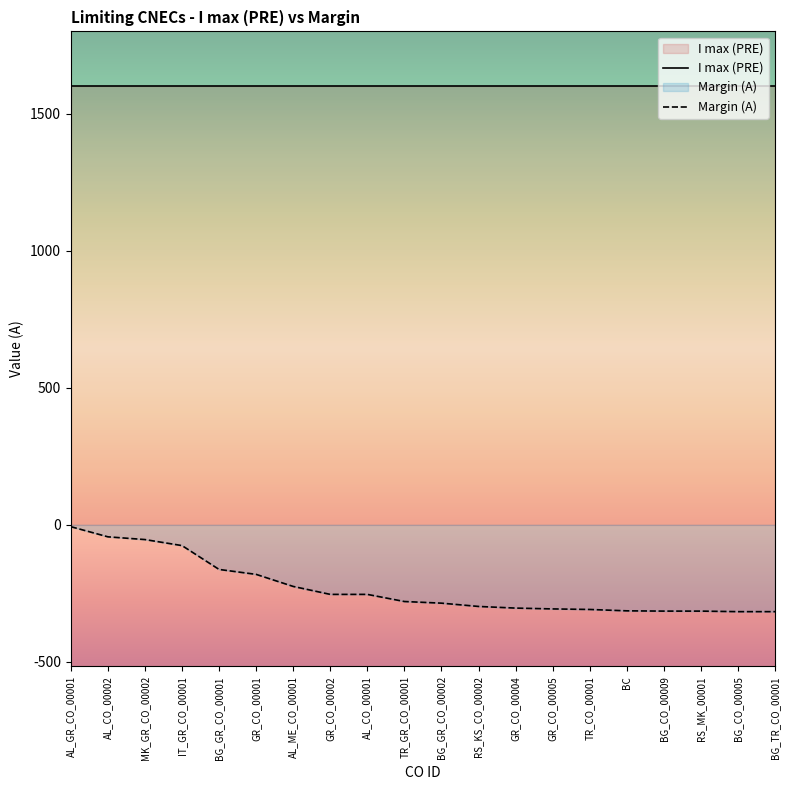

Reading left to right, extract all data points from this chart.

I max (PRE): AL_GR_CO_00001=1600	AL_CO_00002=1600	MK_GR_CO_00002=1600	IT_GR_CO_00001=1600	BG_GR_CO_00001=1600	GR_CO_00001=1600	AL_ME_CO_00001=1600	GR_CO_00002=1600	AL_CO_00001=1600	TR_GR_CO_00001=1600	BG_GR_CO_00002=1600	RS_KS_CO_00002=1600	GR_CO_00004=1600	GR_CO_00005=1600	TR_CO_00001=1600	BC=1600	BG_CO_00009=1600	RS_MK_00001=1600	BG_CO_00005=1600	BG_TR_CO_00001=1600
Margin (A): AL_GR_CO_00001=-7	AL_CO_00002=-44	MK_GR_CO_00002=-54	IT_GR_CO_00001=-76	BG_GR_CO_00001=-163	GR_CO_00001=-181	AL_ME_CO_00001=-225	GR_CO_00002=-254	AL_CO_00001=-254	TR_GR_CO_00001=-280	BG_GR_CO_00002=-286	RS_KS_CO_00002=-298	GR_CO_00004=-304	GR_CO_00005=-307	TR_CO_00001=-309	BC=-314	BG_CO_00009=-315	RS_MK_00001=-315	BG_CO_00005=-317	BG_TR_CO_00001=-317